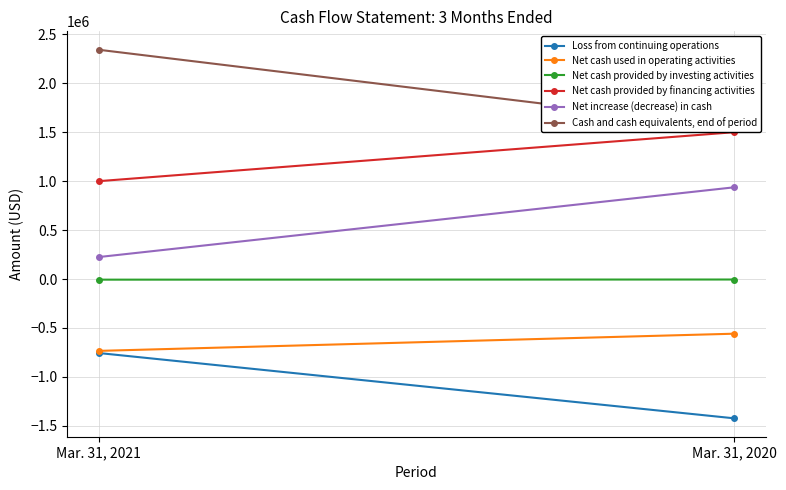

What is the sum of all Loss from continuing operations values?

-2178046